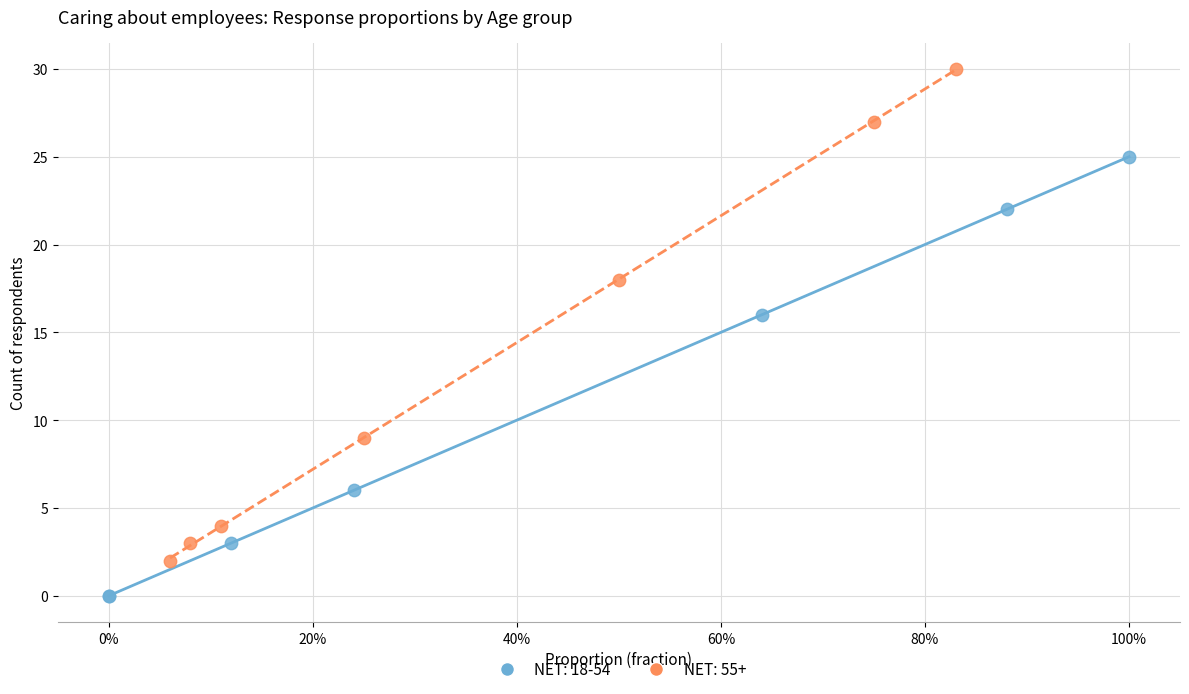

Which series contains the highest Y value?

NET: 55+